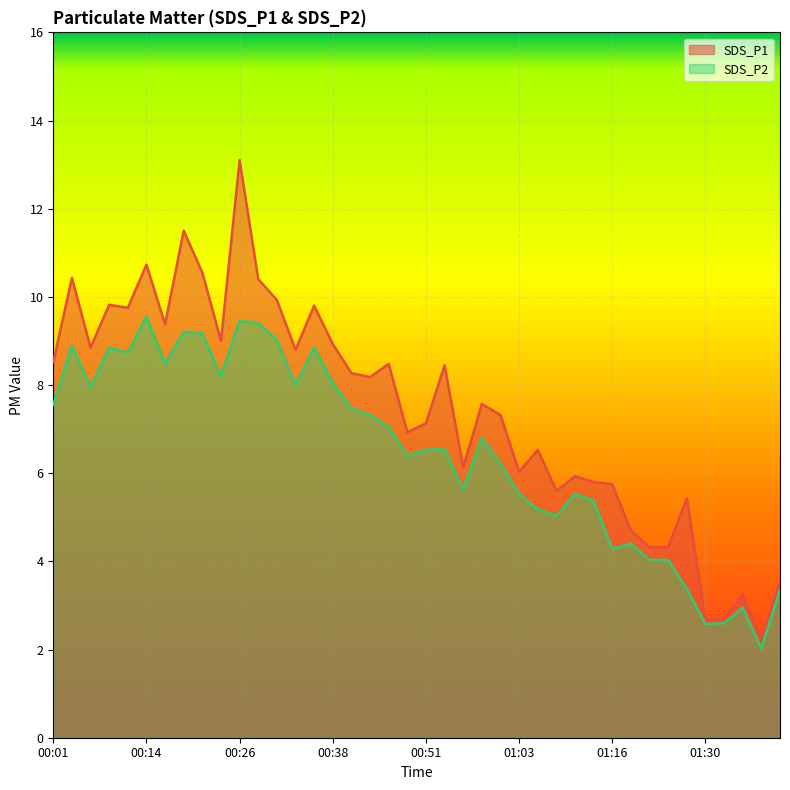

List the labels in order of SDS_P2 value, smallest first.

01:37, 01:30, 01:32, 01:35, 01:40, 01:27, 01:21, 01:24, 01:16, 01:18, 01:08, 01:05, 01:13, 01:03, 01:10, 00:55, 01:00, 00:48, 00:51, 00:53, 00:58, 00:46, 00:43, 00:41, 00:01, 00:06, 00:33, 00:38, 00:24, 00:16, 00:11, 00:09, 00:36, 00:04, 00:31, 00:21, 00:19, 00:28, 00:26, 00:14